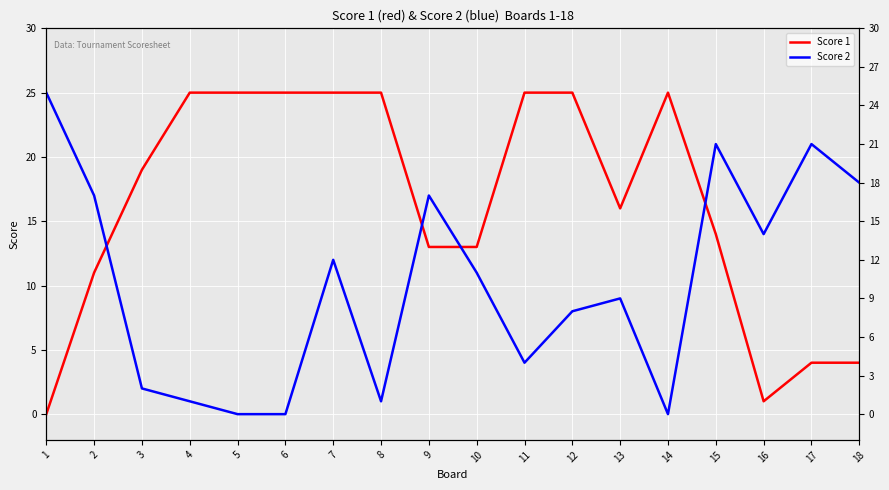

Which series has the widest spread of values?

Score 1